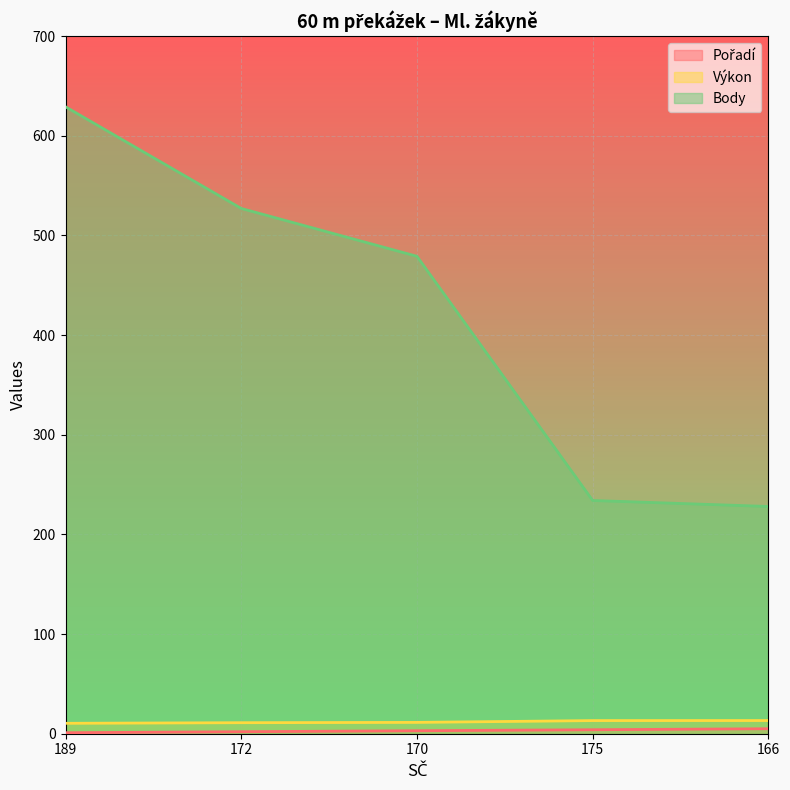

Reading left to right, what are all the values shown in this chart?

Pořadí: 189=1.0	172=2.0	170=3.0	175=4.0	166=5.0
Výkon: 189=10.5	172=11.1	170=11.4	175=13.2	166=13.2
Body: 189=629.0	172=527.0	170=479.0	175=234.0	166=228.0